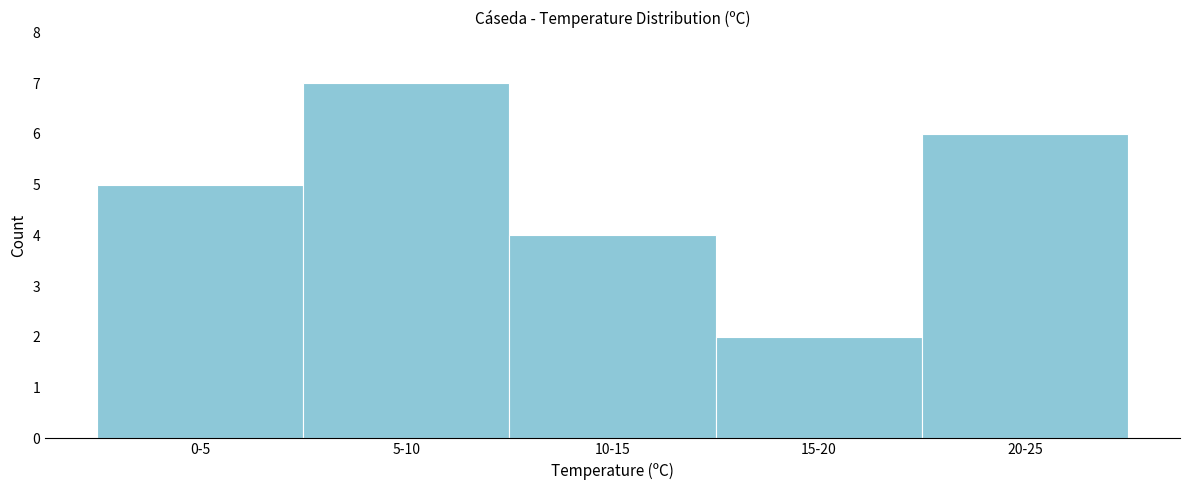

Reading right to left, what are all the values shown in this chart?

20-25=6	15-20=2	10-15=4	5-10=7	0-5=5